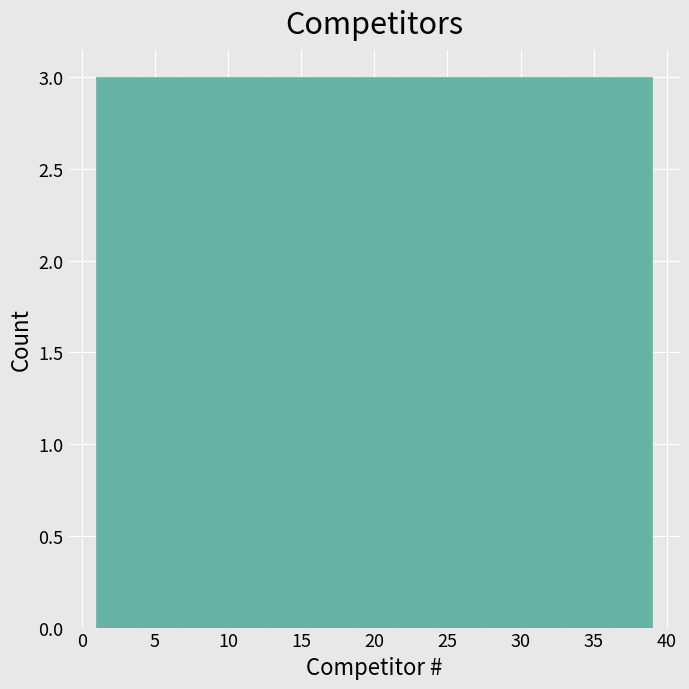

How tall is the bar that spans 33.0 to 36.0 on the x-axis? Neither the bar edges nor the heights are printed on the chart, so give them approximately, as read against the axes.

3